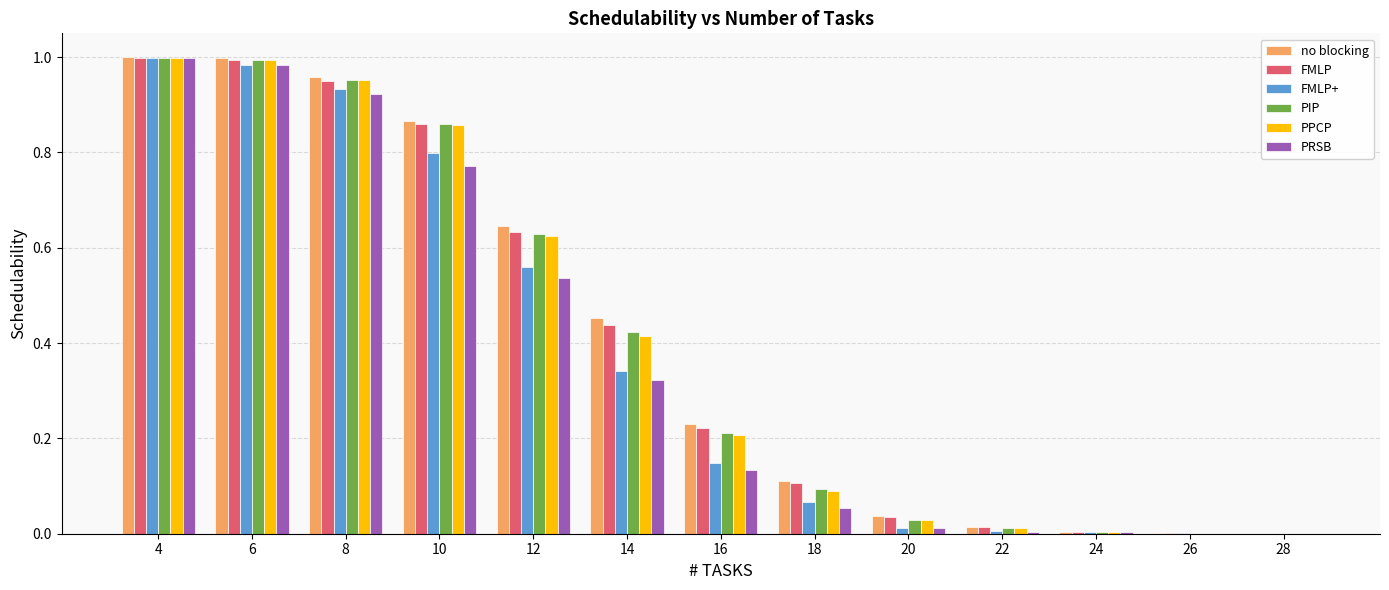

What is the sum of all no blocking values?

5.3